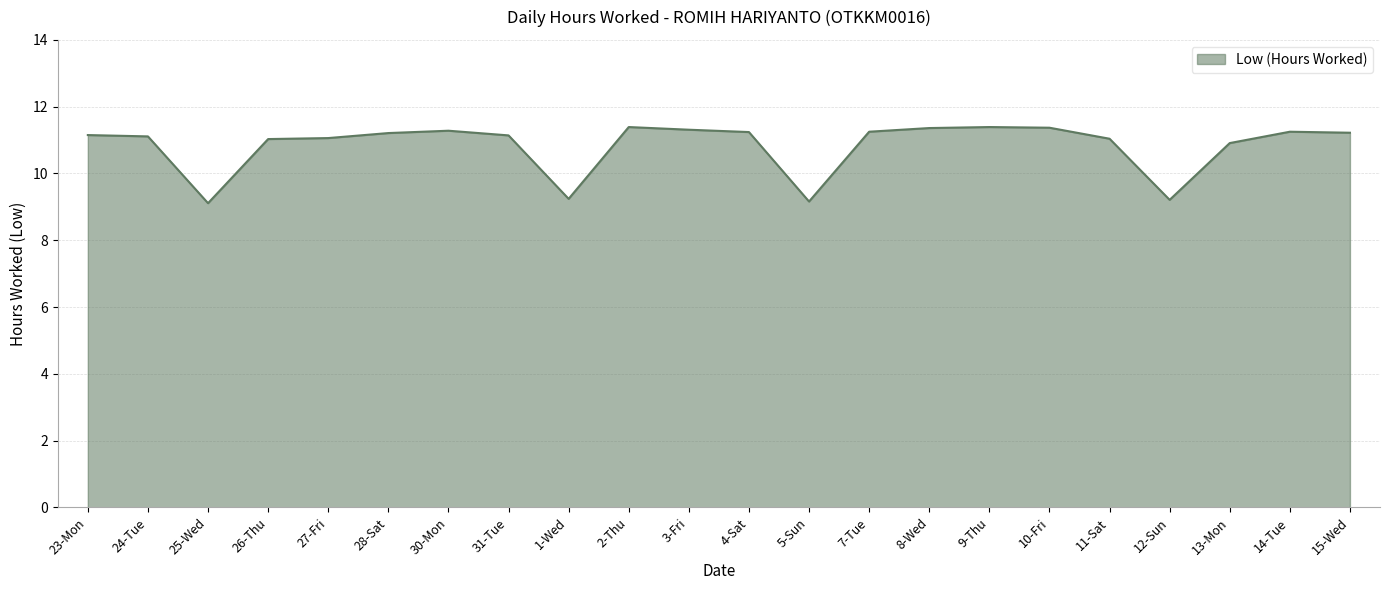

What is the difference between the values at 27-Fri and 23-Mon?

0.1